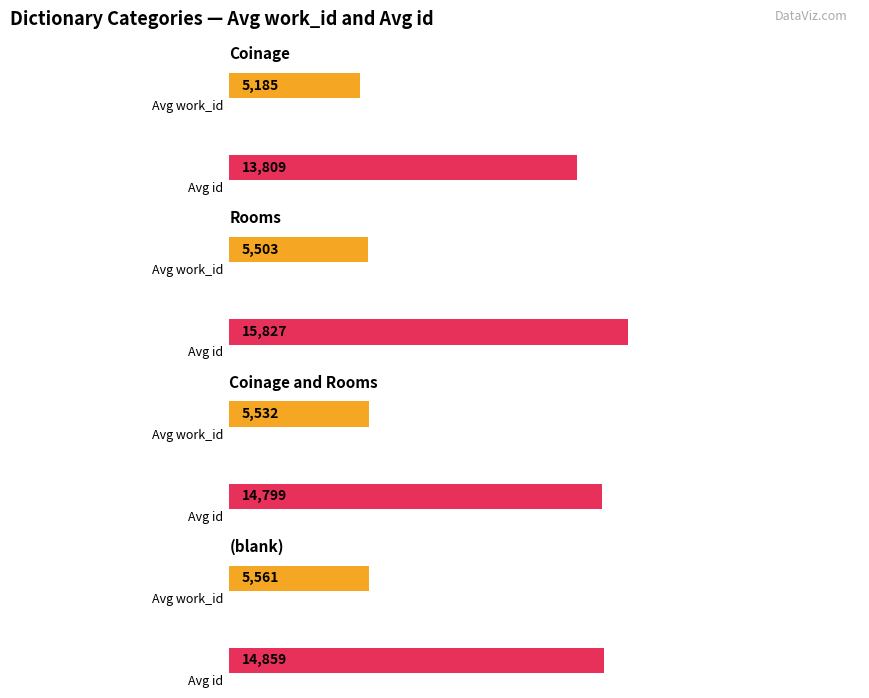

How many bars are there in each group?

2